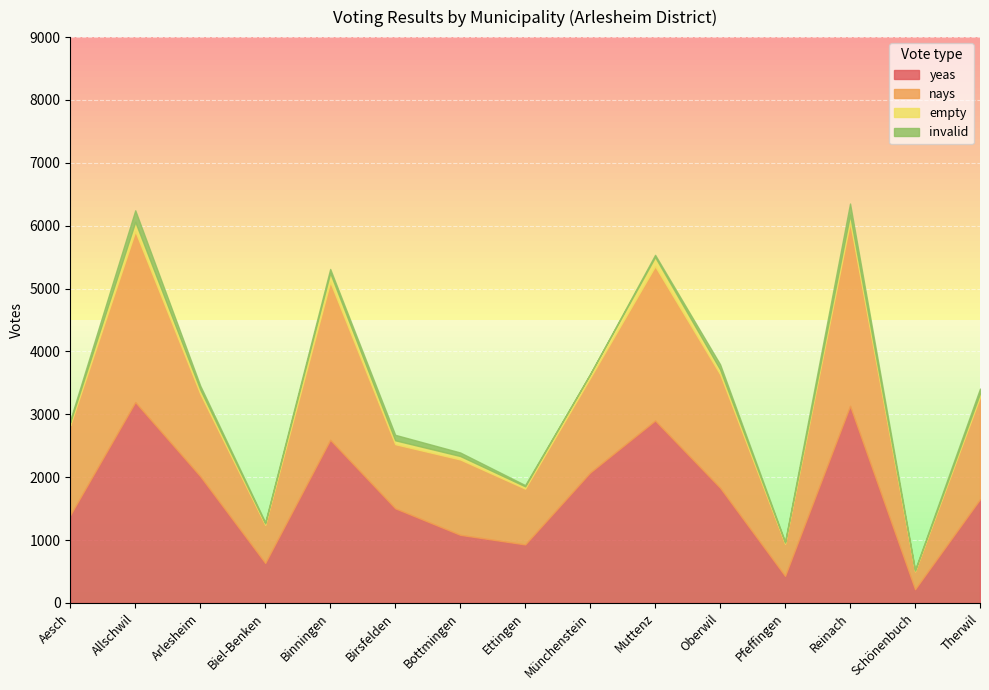

Where is the first local minimum for yeas?

Biel-Benken